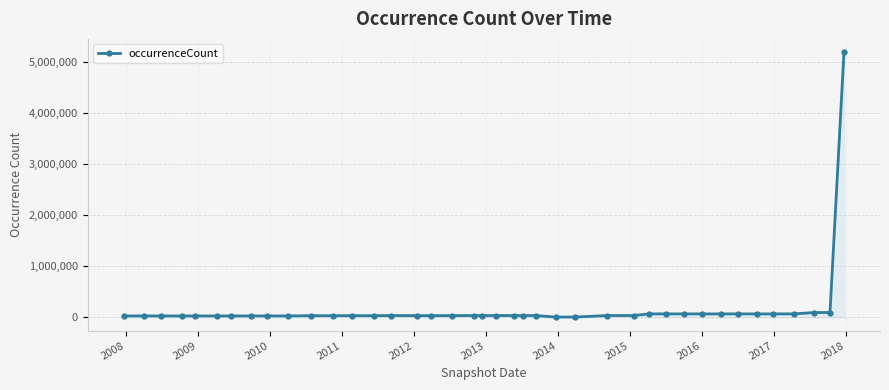

What is the difference between the maximum and minimum values?

5184112